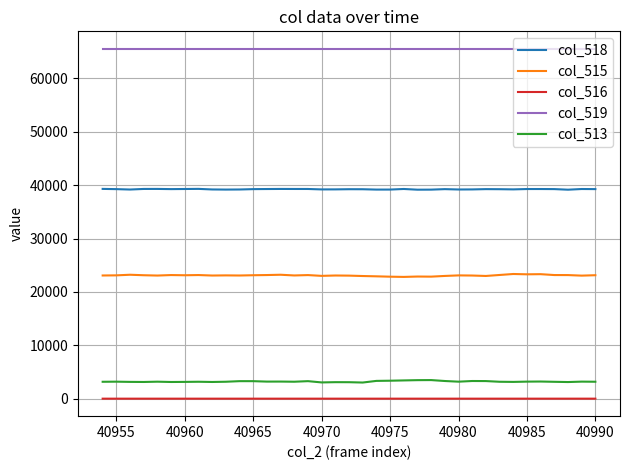

Rank the series by their maximum value, from lowest to highest.

col_516, col_513, col_515, col_518, col_519